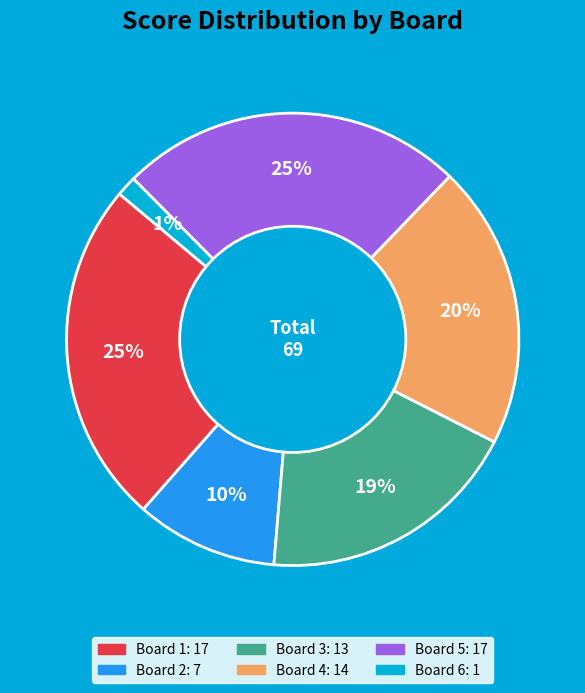

Between Board 6 and Board 5, which is larger?

Board 5